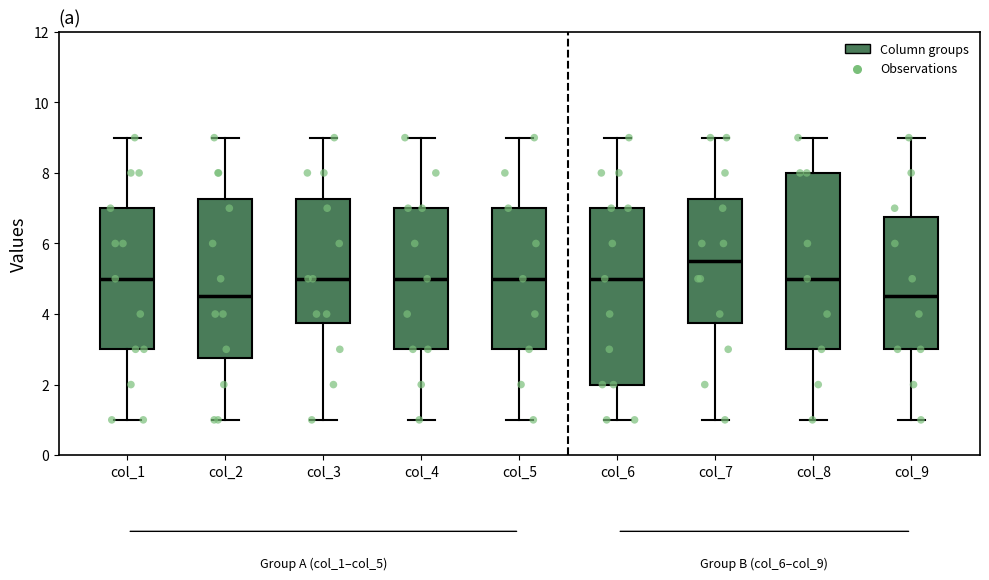

Reading left to right, read every box against the y-axis: the position of its median line, the range the box covers, and the ends of its whiskers. The values are not printed on the chart, so give them approximately, as read against the axis.

col_1: median 5.0, box 3.0 to 7.0, whiskers 1.0 to 9.0
col_2: median 4.6, box 2.8 to 7.2, whiskers 1.0 to 9.0
col_3: median 5.0, box 3.8 to 7.2, whiskers 1.0 to 9.0
col_4: median 5.0, box 3.0 to 7.0, whiskers 1.0 to 9.0
col_5: median 5.0, box 3.0 to 7.0, whiskers 1.0 to 9.0
col_6: median 5.0, box 2.0 to 7.0, whiskers 1.0 to 9.0
col_7: median 5.6, box 3.8 to 7.2, whiskers 1.0 to 9.0
col_8: median 5.0, box 3.0 to 8.0, whiskers 1.0 to 9.0
col_9: median 4.6, box 3.0 to 6.8, whiskers 1.0 to 9.0